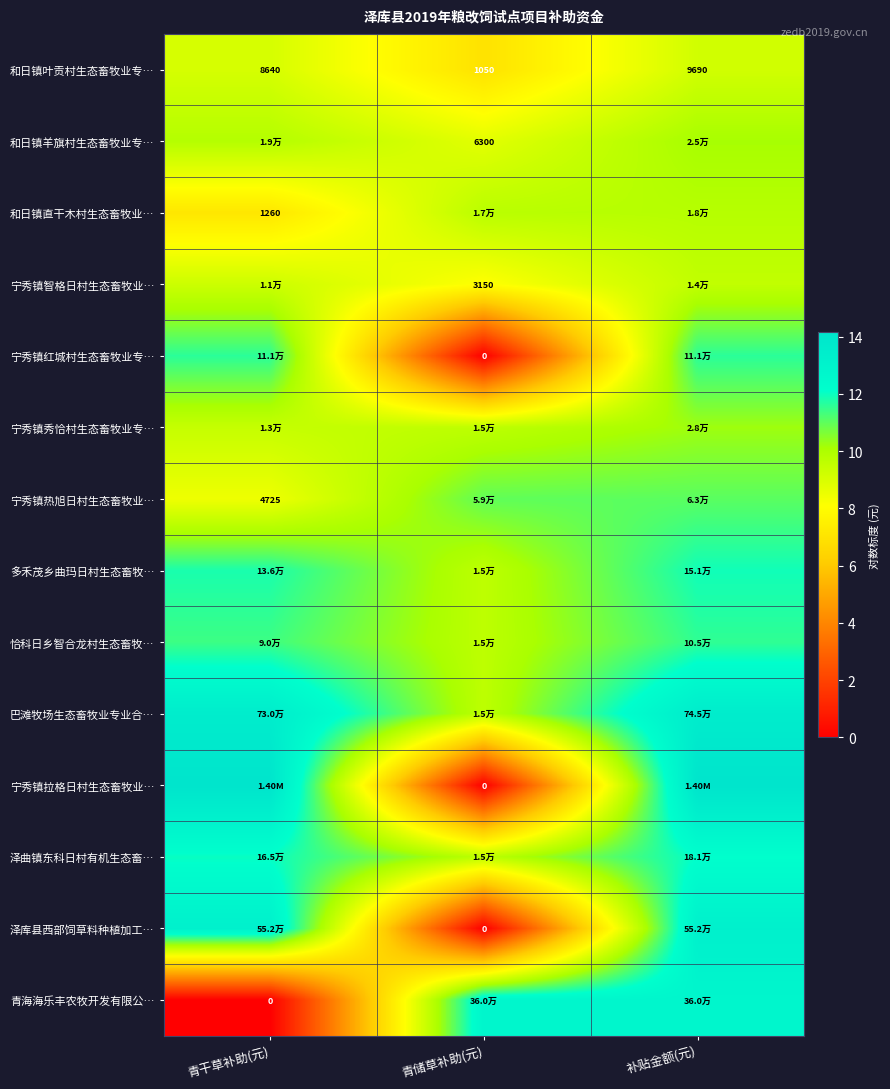

The value of 和日镇直干木村生态畜牧业… at 青储草补助(元) is 9.7. True or false?

True